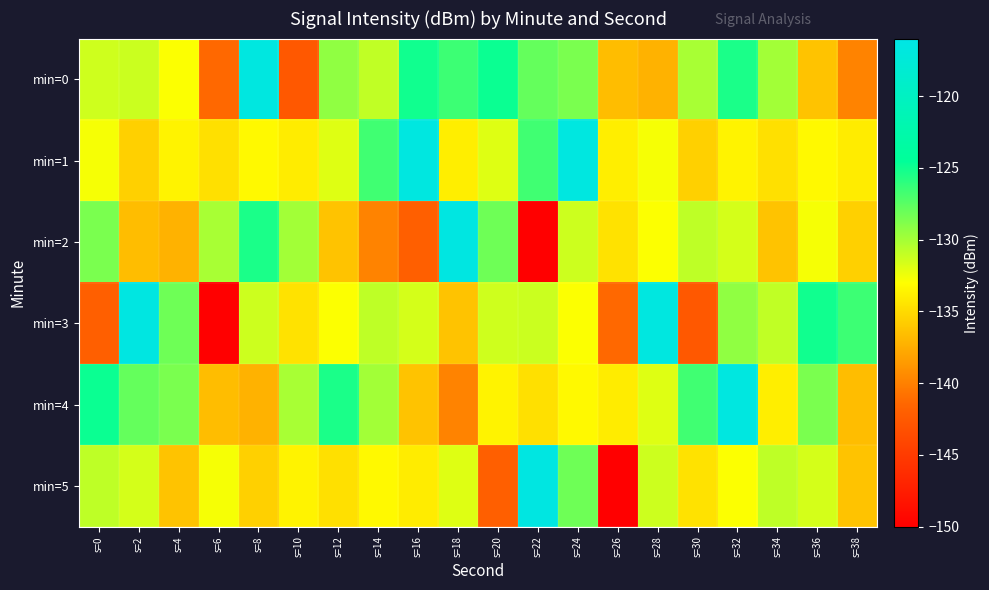

Which series has the largest range (max minus min)?

min=2